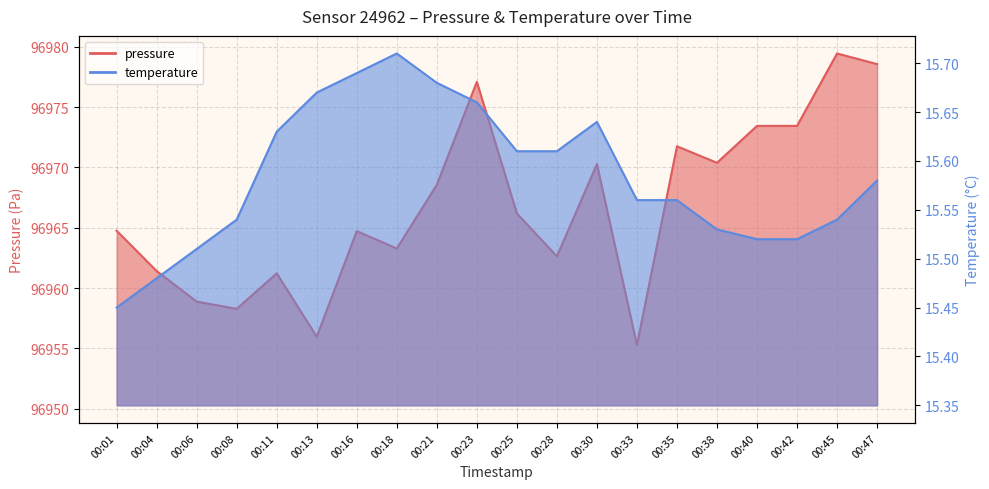

True or false: pressure and temperature intersect in this chart.

False